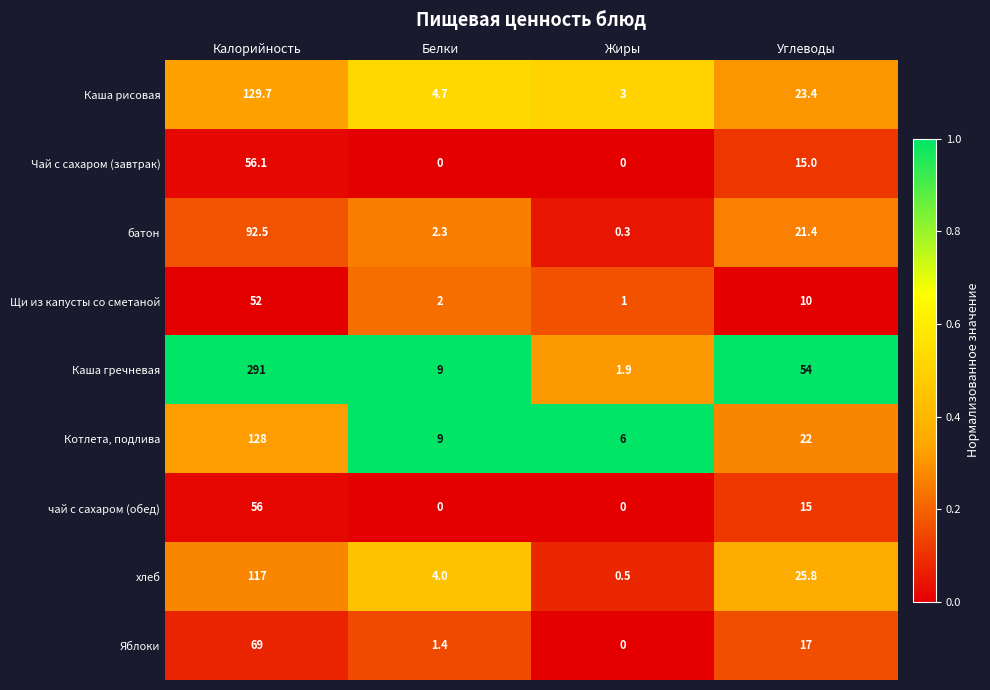

Is it true that Чай с сахаром (завтрак) equals 0.0 at Белки?

True